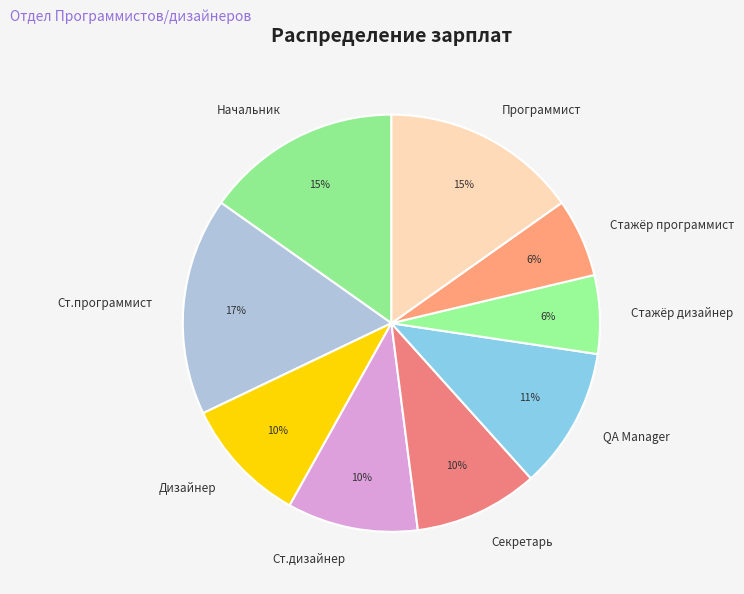

Is the sum of Ст.программист and QA Manager greater than half?

No